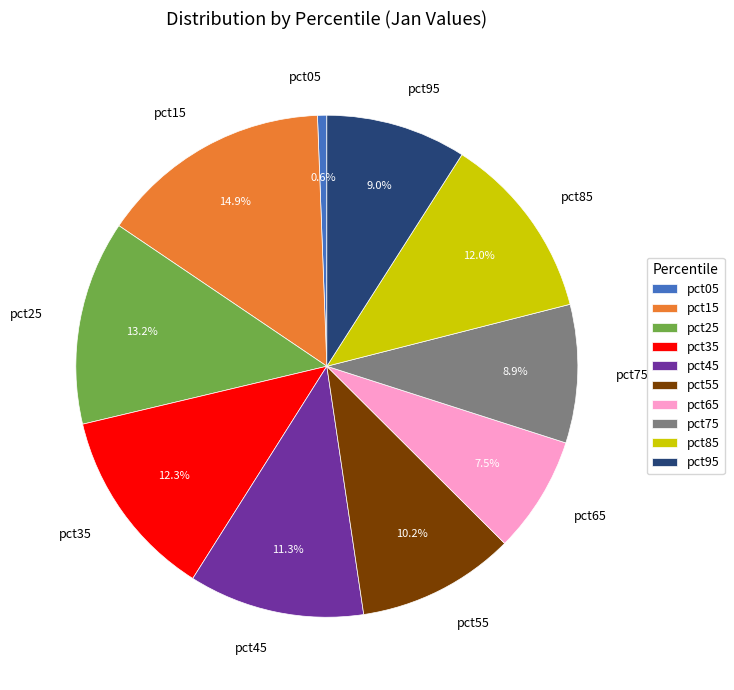

Which category has the smallest portion of the pie?

pct05